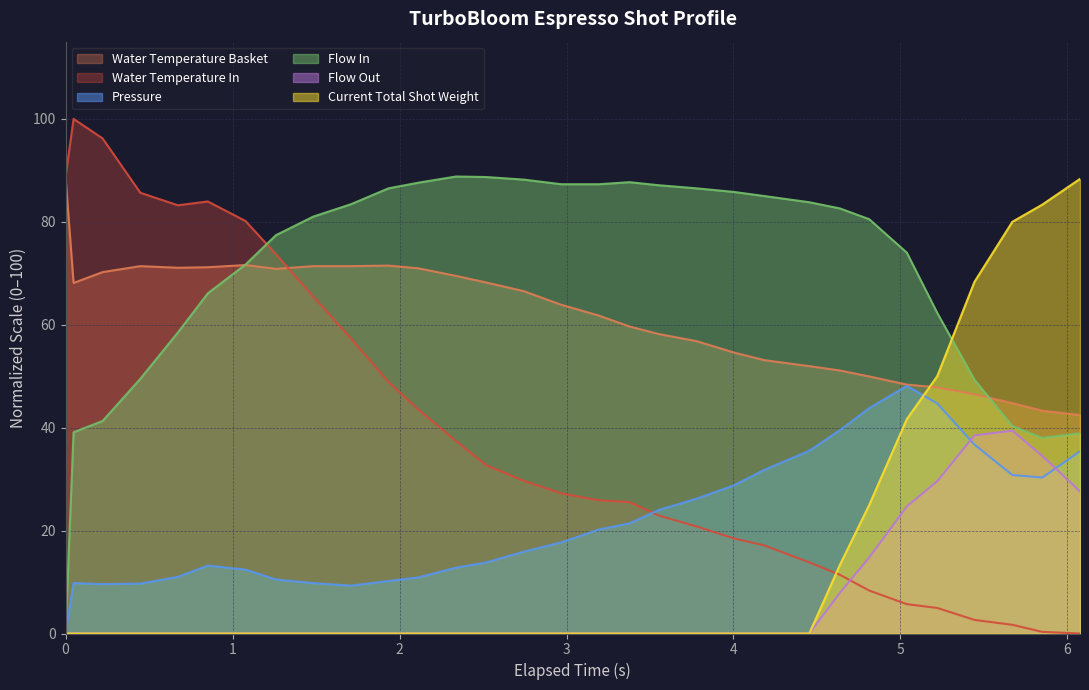

At which label is water_temperature_in closest to 50?

1.934